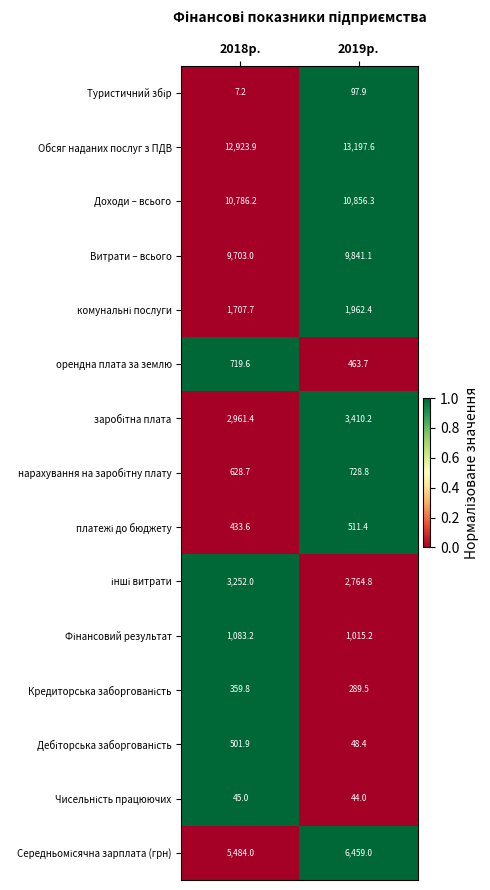

What is the difference between the highest and lowest values at 2018р.?

12916.7